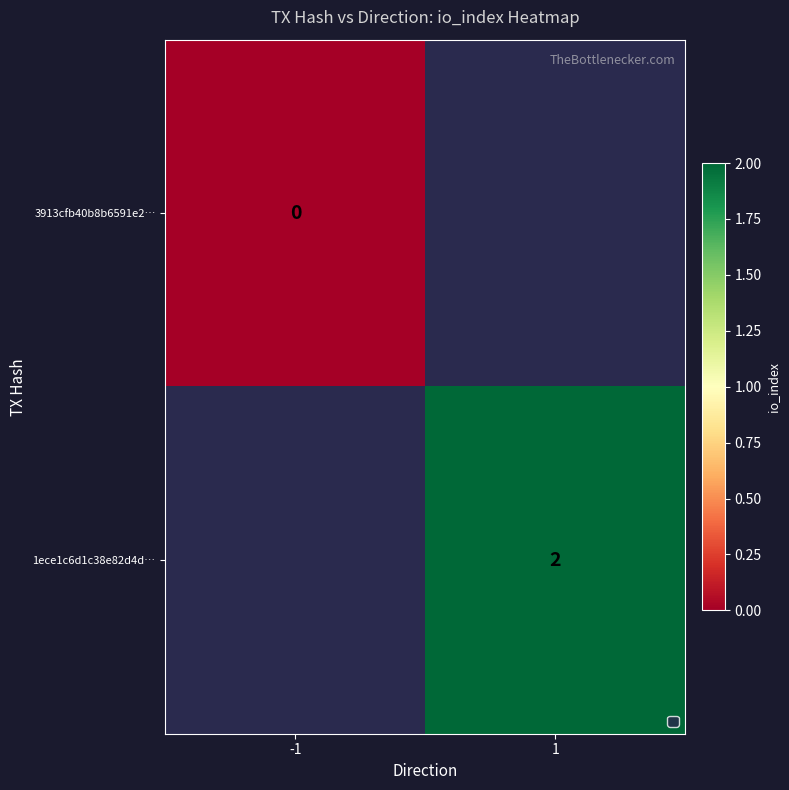

The value of 1ece1c6d1c38e82d4d… at 1 is 1. True or false?

False